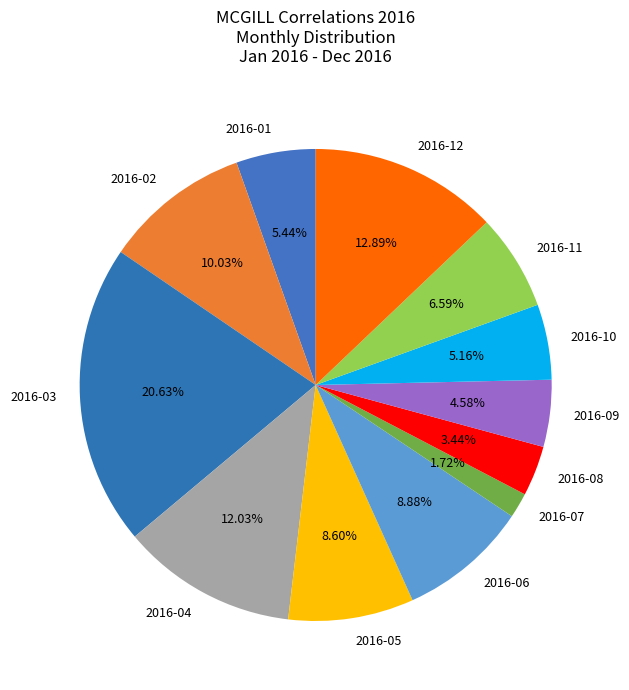

What is the largest slice in the pie chart?

2016-03